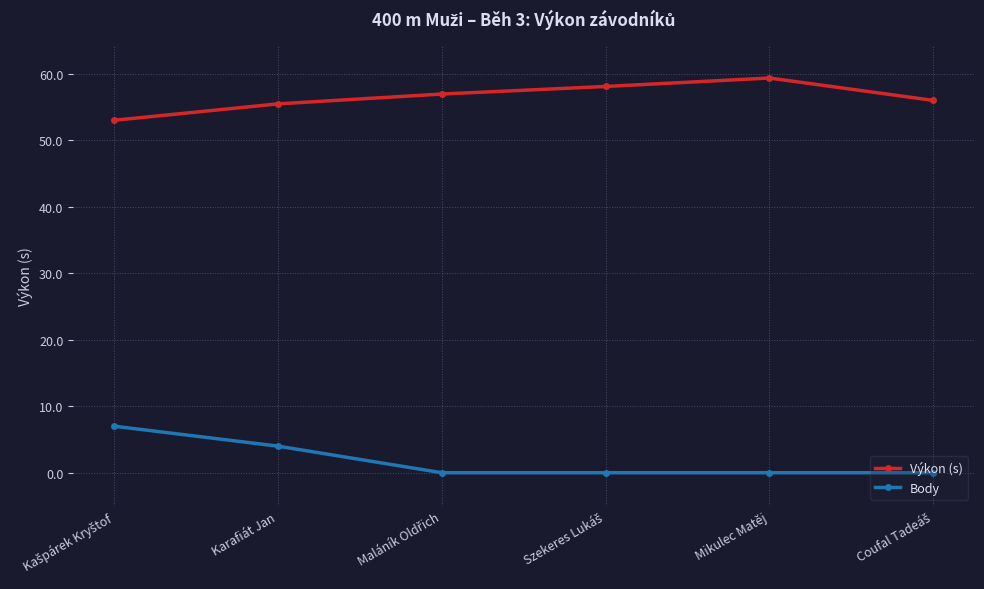

Which series has the largest total across all categories?

Výkon (s)